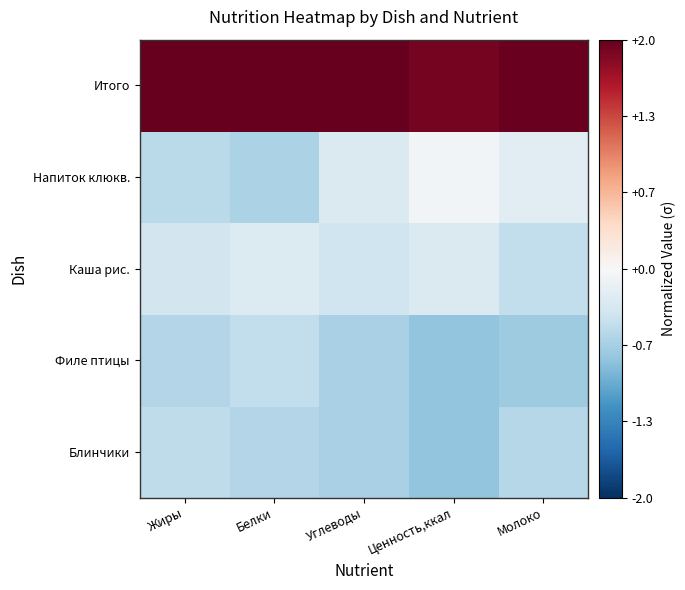

Reading left to right, extract all data points from this chart.

Блинчики: Жиры=-0.5	Белки=-0.6	Углеводы=-0.6	Ценность,ккал=-0.8	Молоко=-0.6
Филе птицы: Жиры=-0.6	Белки=-0.5	Углеводы=-0.6	Ценность,ккал=-0.8	Молоко=-0.7
Каша рис.: Жиры=-0.4	Белки=-0.3	Углеводы=-0.4	Ценность,ккал=-0.3	Молоко=-0.5
Напиток клюкв.: Жиры=-0.5	Белки=-0.6	Углеводы=-0.3	Ценность,ккал=-0.0	Молоко=-0.2
Итого: Жиры=2.0	Белки=2.0	Углеводы=2.0	Ценность,ккал=1.9	Молоко=2.0